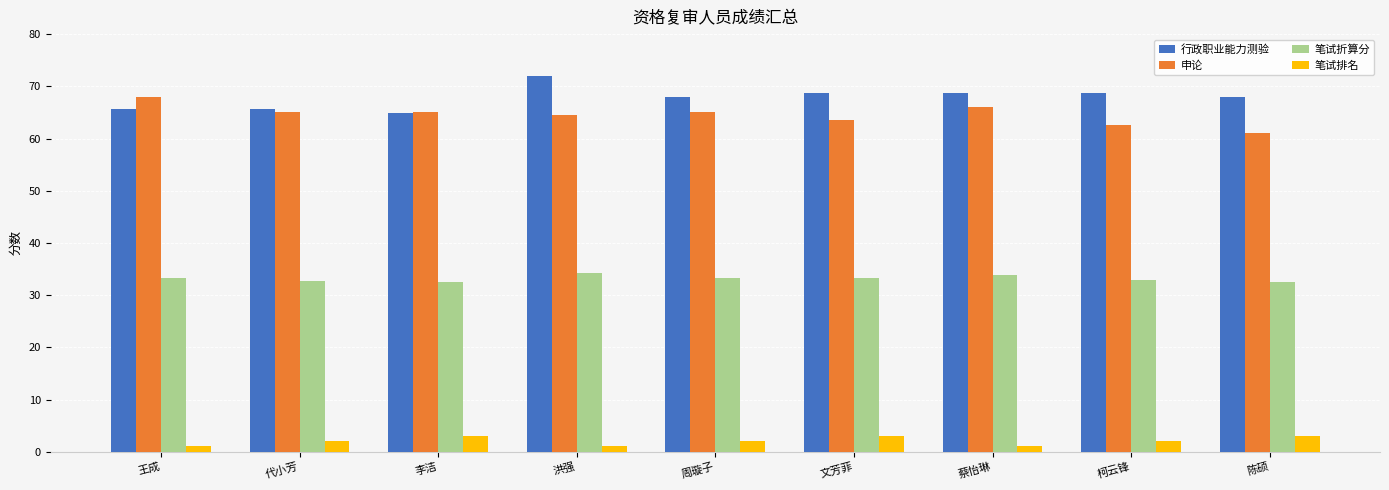

What is the greatest value displayed?

72.0